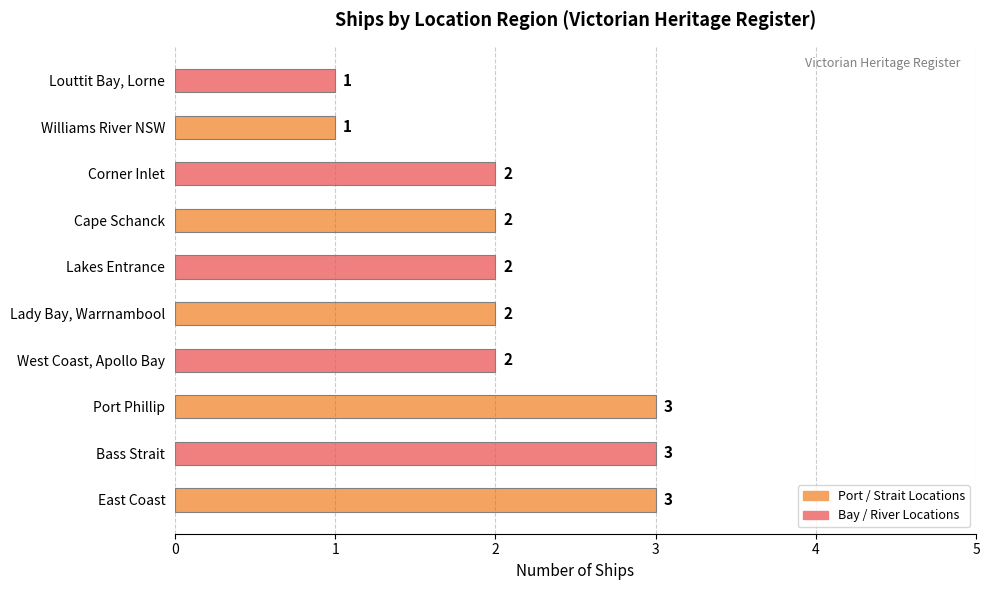

What is the sum of all values?

21